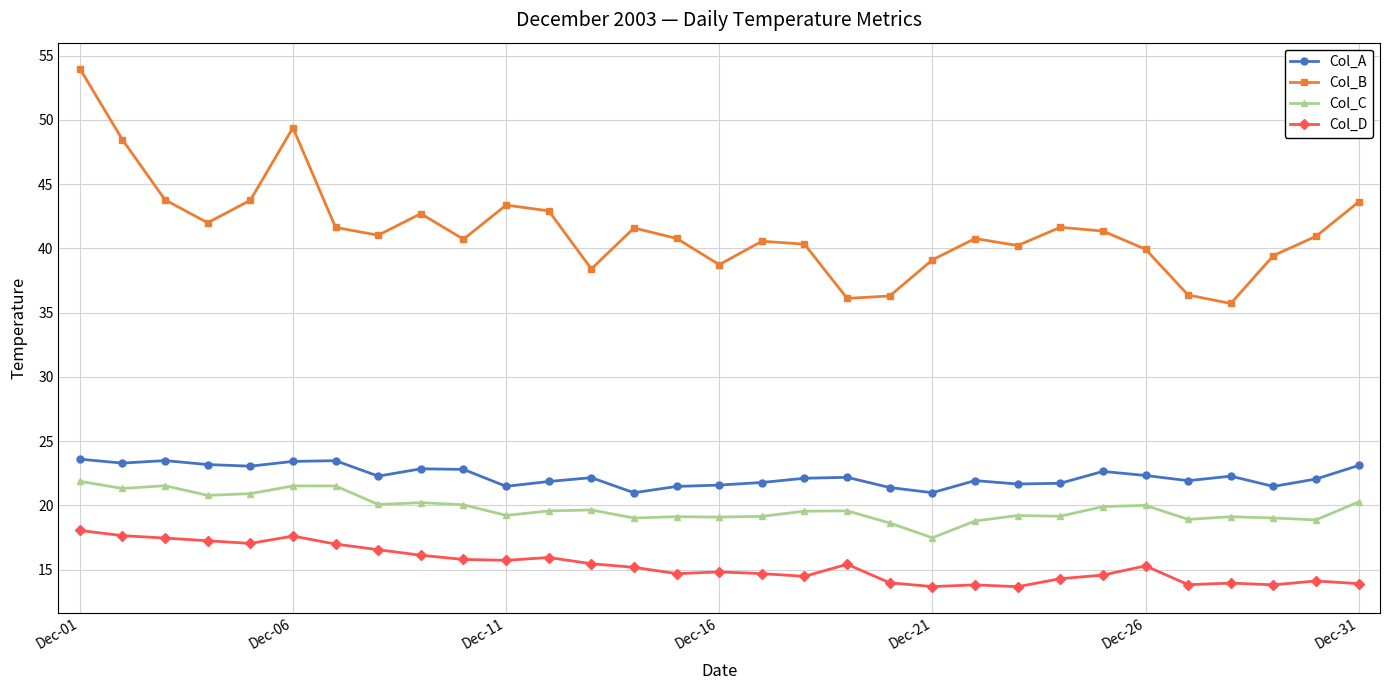

Which series has the largest total across all categories?

Col_B